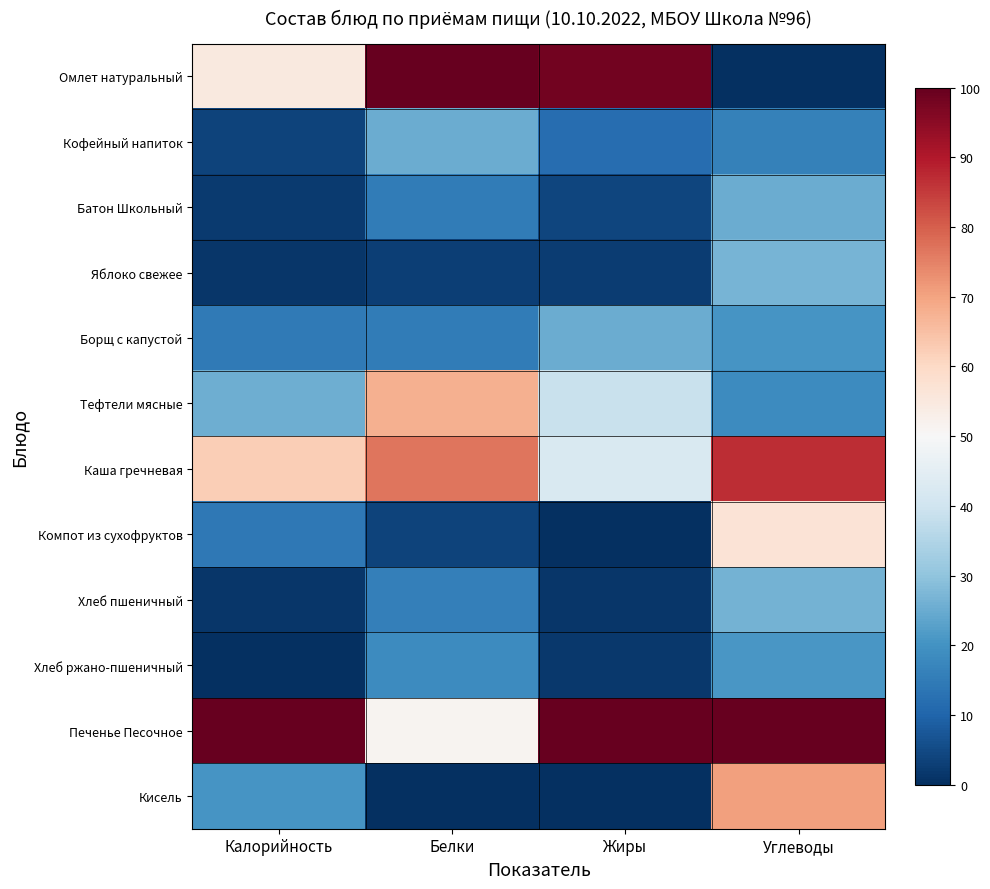

Reading left to right, transcribe all the data shown in this chart.

Омлет натуральный: Калорийность=0.5	Белки=1.0	Жиры=1.0	Углеводы=0.0
Кофейный напиток: Калорийность=0.0	Белки=0.3	Жиры=0.1	Углеводы=0.2
Батон Школьный: Калорийность=0.0	Белки=0.1	Жиры=0.0	Углеводы=0.3
Яблоко свежее: Калорийность=0.0	Белки=0.0	Жиры=0.0	Углеводы=0.3
Борщ с капустой: Калорийность=0.1	Белки=0.2	Жиры=0.3	Углеводы=0.2
Тефтели мясные: Калорийность=0.3	Белки=0.7	Жиры=0.4	Углеводы=0.2
Каша гречневая: Калорийность=0.6	Белки=0.8	Жиры=0.4	Углеводы=0.9
Компот из сухофруктов: Калорийность=0.1	Белки=0.0	Жиры=0.0	Углеводы=0.6
Хлеб пшеничный: Калорийность=0.0	Белки=0.2	Жиры=0.0	Углеводы=0.3
Хлеб ржано-пшеничный: Калорийность=0.0	Белки=0.2	Жиры=0.0	Углеводы=0.2
Печенье Песочное: Калорийность=1.0	Белки=0.5	Жиры=1.0	Углеводы=1.0
Кисель: Калорийность=0.2	Белки=0.0	Жиры=0.0	Углеводы=0.7